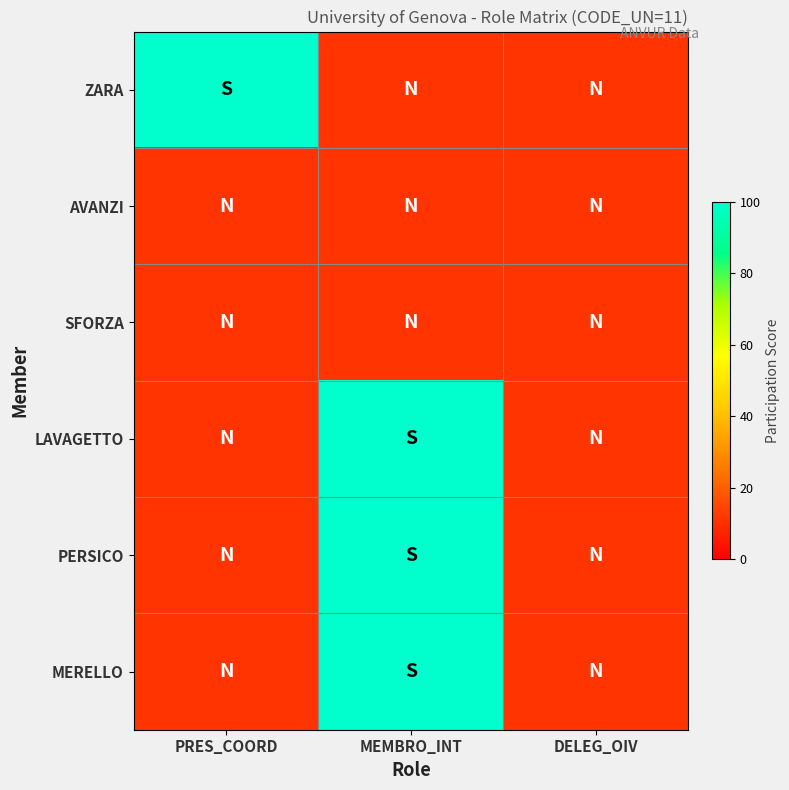

Reading left to right, extract all data points from this chart.

ZARA: PRES_COORD=100	MEMBRO_INT=11	DELEG_OIV=11
AVANZI: PRES_COORD=11	MEMBRO_INT=11	DELEG_OIV=11
SFORZA: PRES_COORD=11	MEMBRO_INT=11	DELEG_OIV=11
LAVAGETTO: PRES_COORD=11	MEMBRO_INT=100	DELEG_OIV=11
PERSICO: PRES_COORD=11	MEMBRO_INT=100	DELEG_OIV=11
MERELLO: PRES_COORD=11	MEMBRO_INT=100	DELEG_OIV=11